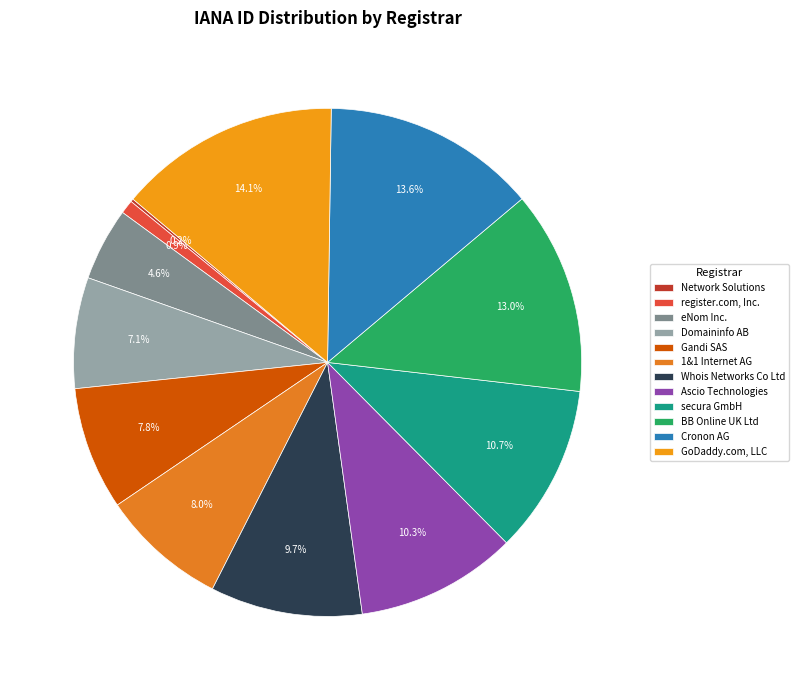

What percentage is NOT represented by eNom Inc.?

95.4%